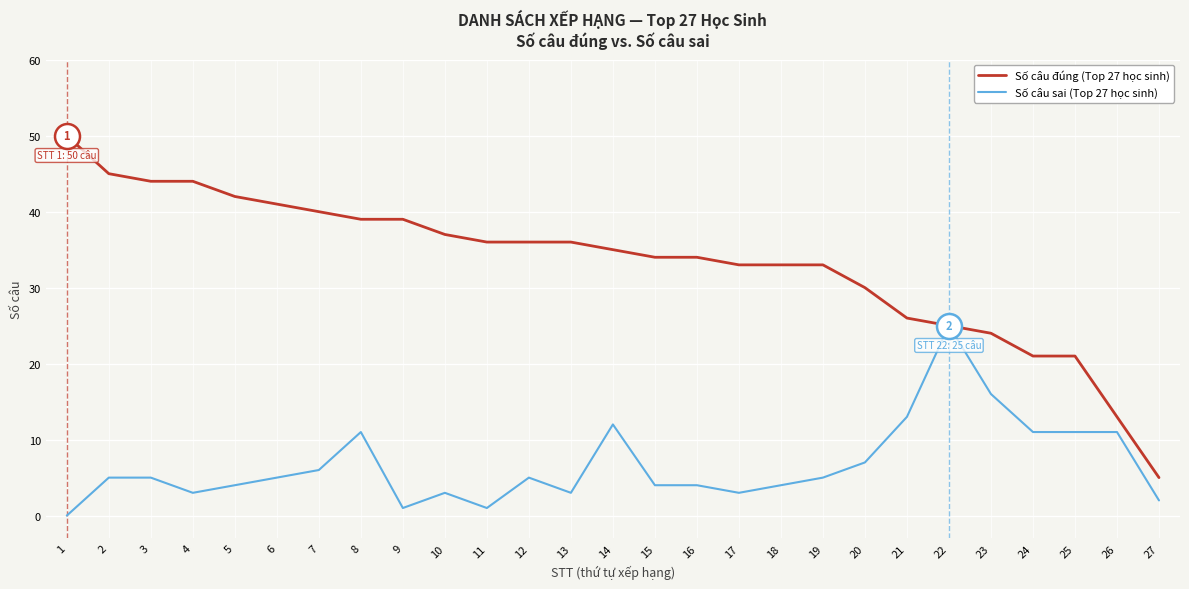

The value of Số câu sai (Top 27 học sinh) at 17 is 5. True or false?

False